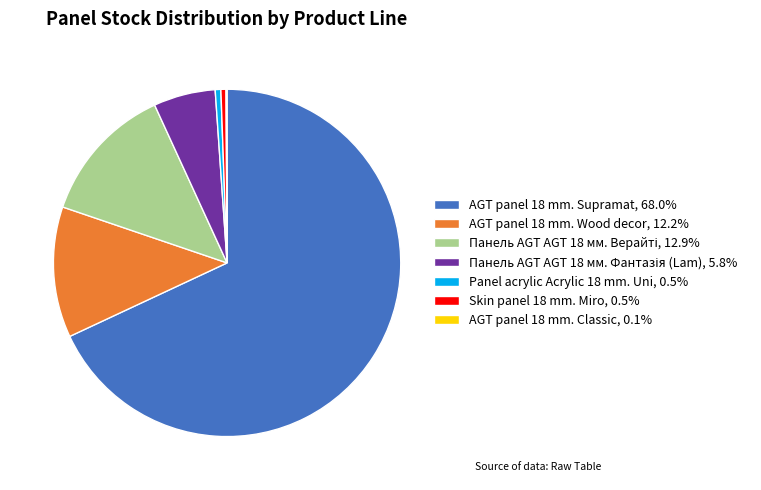

Which category accounts for the majority?

AGT panel 18 mm. Supramat